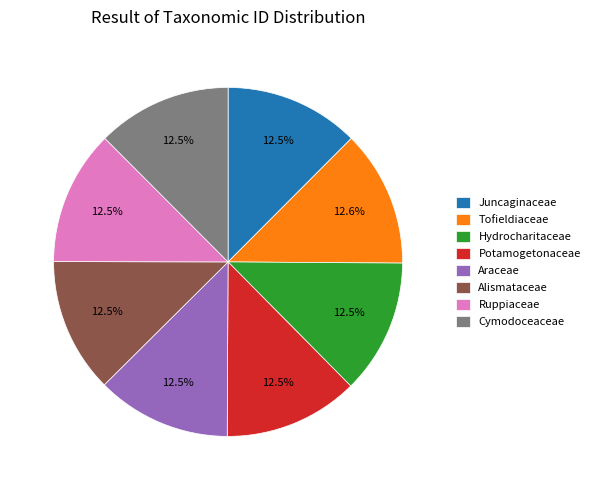

What is the ratio of the value at Potamogetonaceae to the value at Cymodoceaceae?

1.0